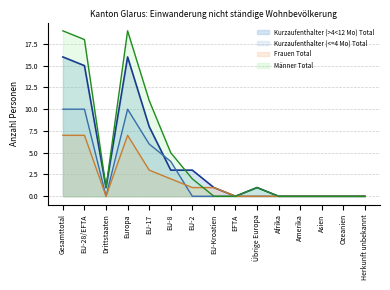

Reading right to left, list all the values displayed in this chart.

Kurzaufenthalter (>4<12 Mo) Total: 0	0	0	0	0	1	0	1	3	3	8	16	1	15	16
Kurzaufenthalter (<=4 Mo) Total: 0	0	0	0	0	0	0	0	0	4	6	10	0	10	10
Frauen Total: 0	0	0	0	0	0	0	1	1	2	3	7	0	7	7
Männer Total: 0	0	0	0	0	1	0	0	2	5	11	19	1	18	19